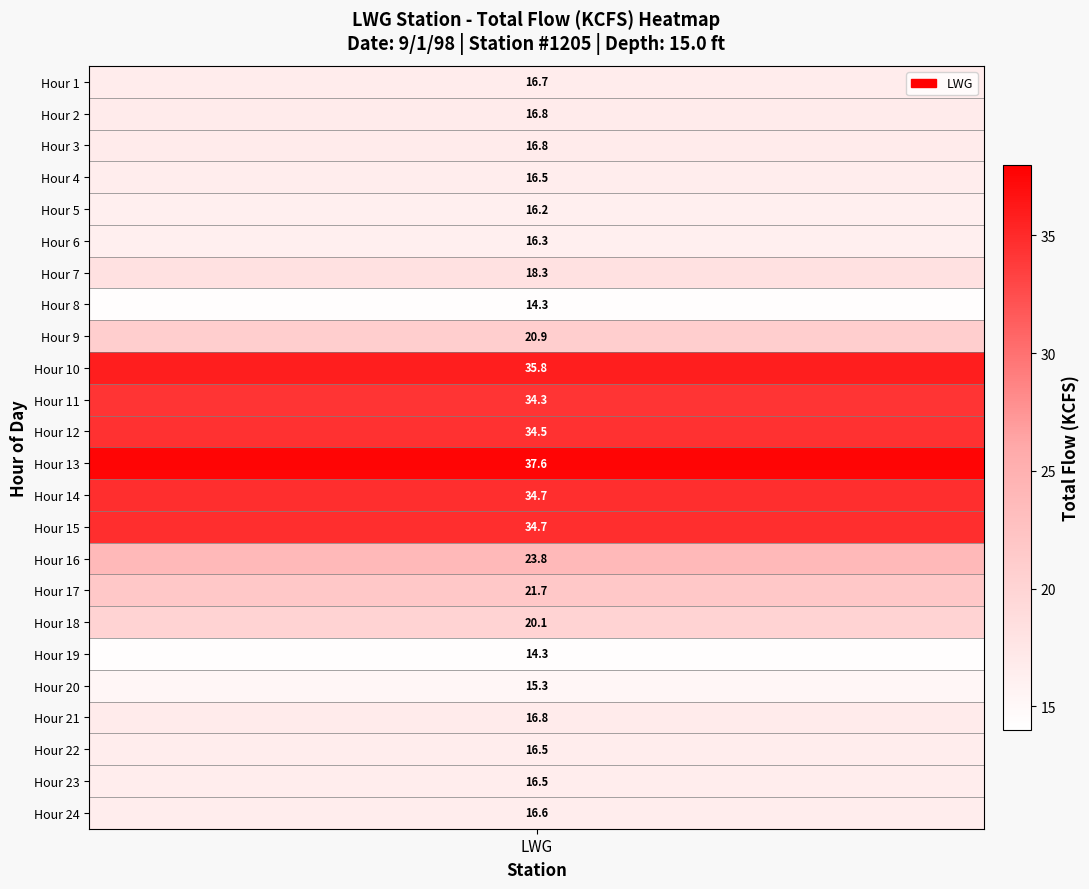

What is the greatest value displayed?

37.6